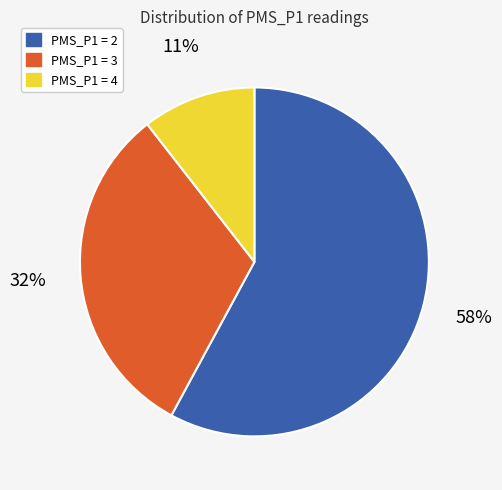

How many slices are in this pie chart?

3